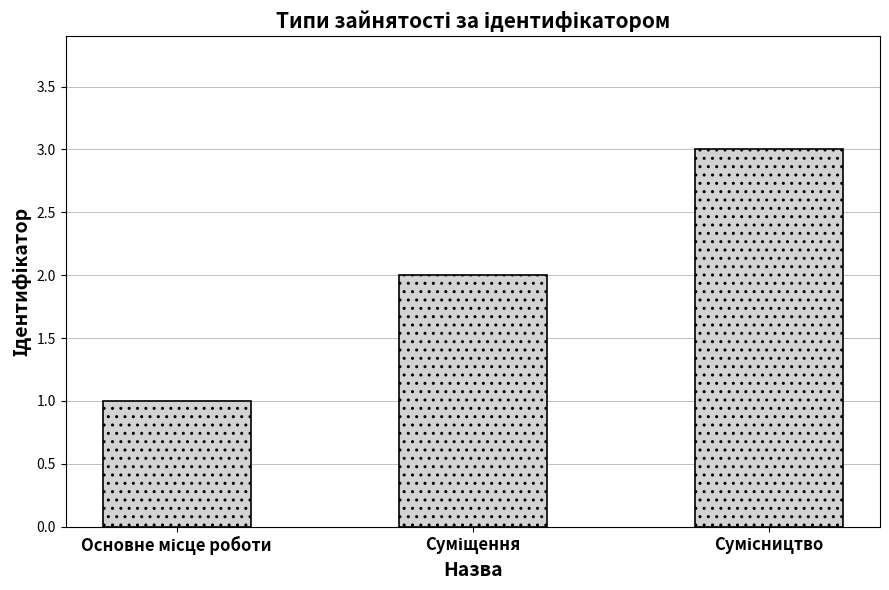

What is the greatest value displayed?

3